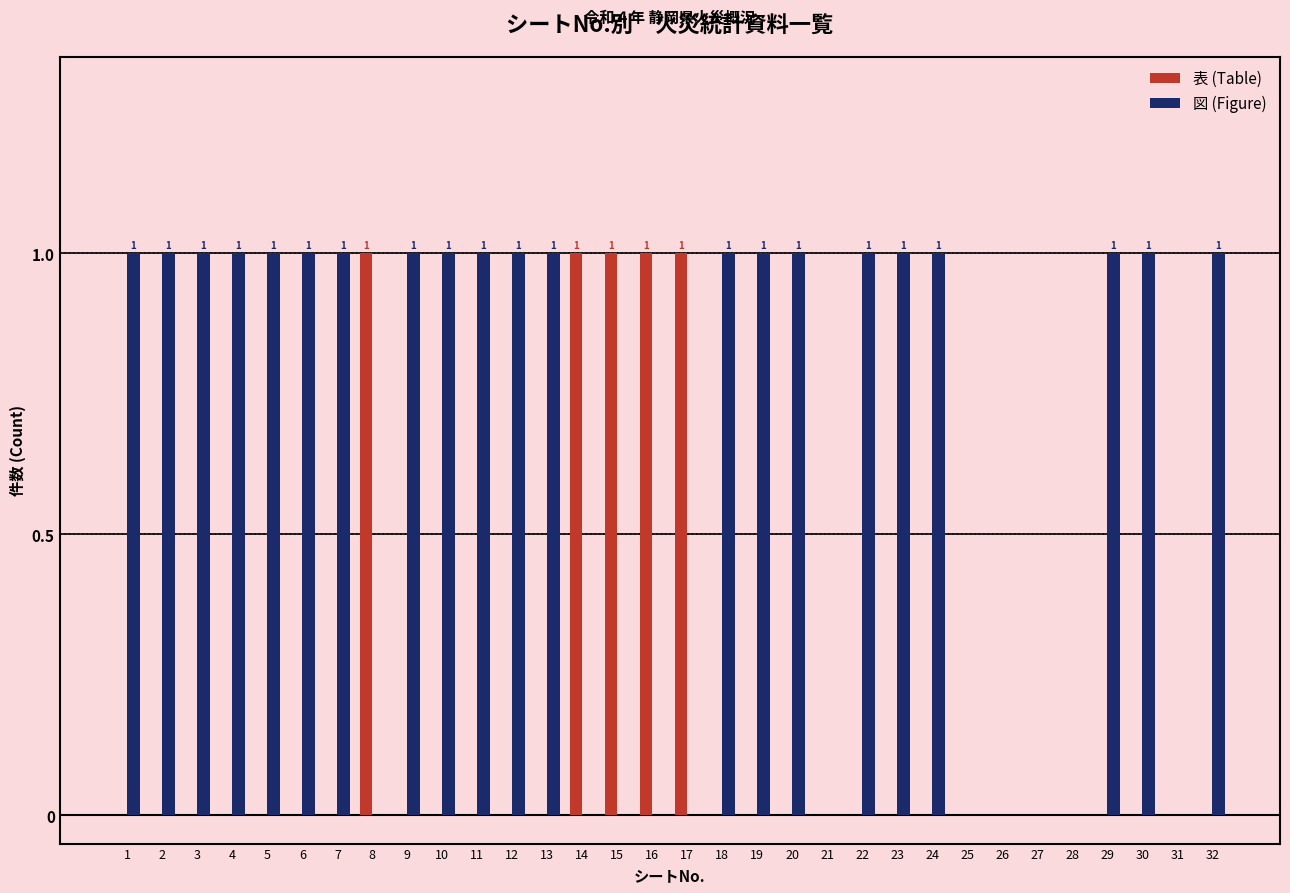

Which series has the largest total across all categories?

図 (Figure)